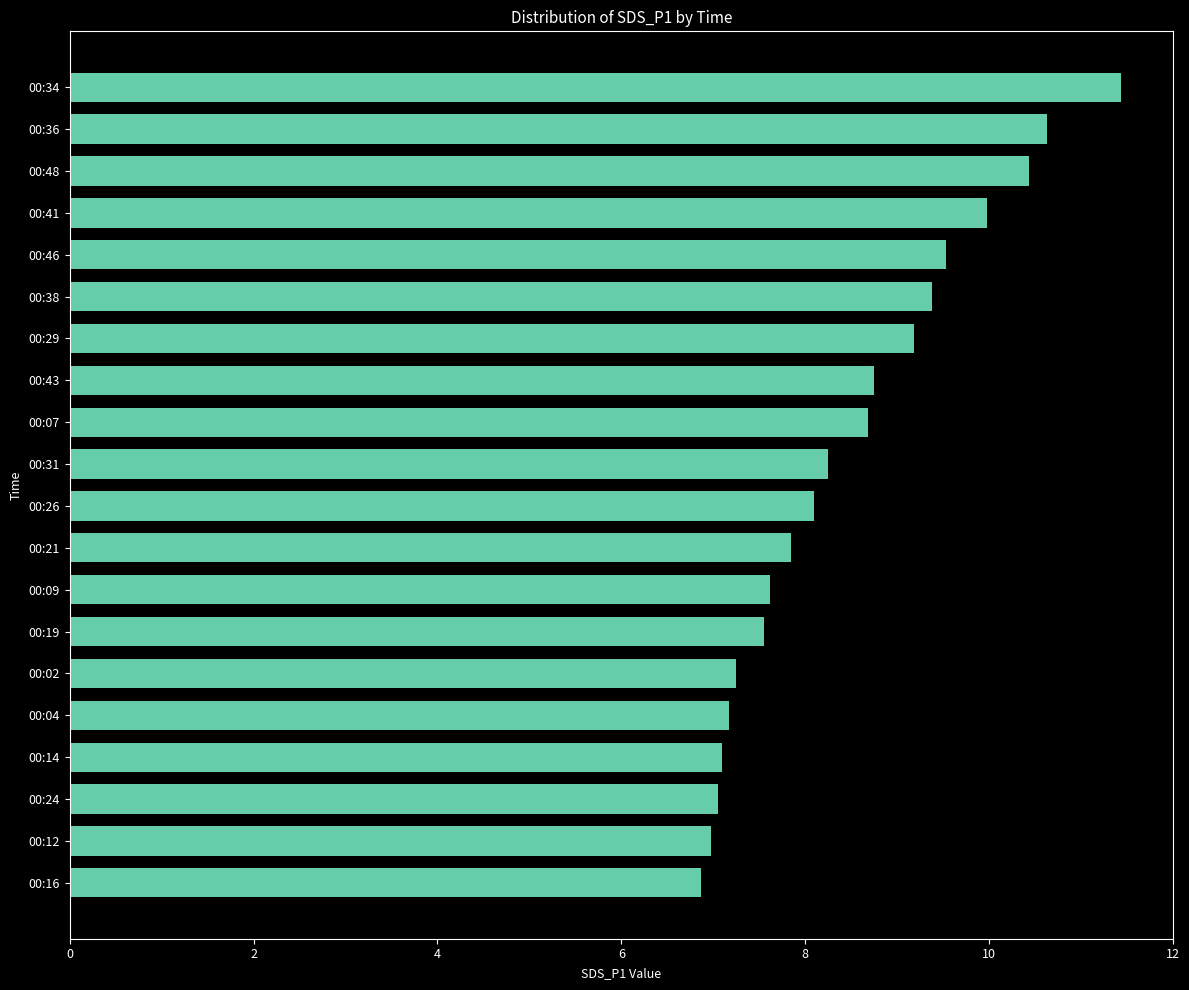

Is it true that the value at 00:24 is 11.5?

False